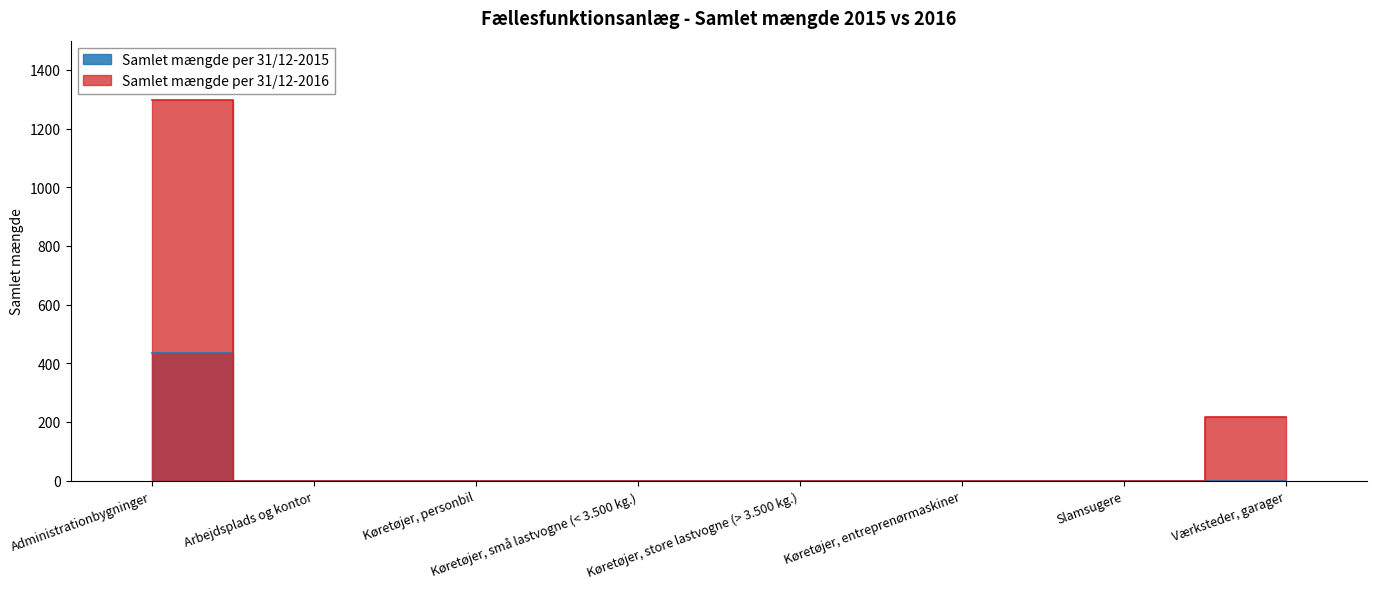

What is the maximum value for Samlet mængde per 31/12-2016?

1298